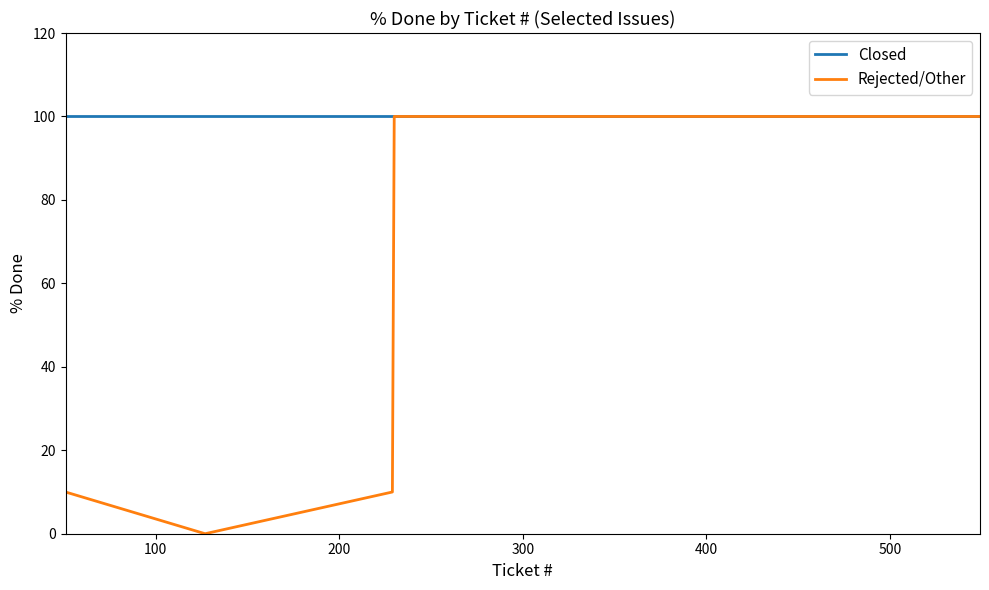

What is the maximum value for Rejected/Other?

100